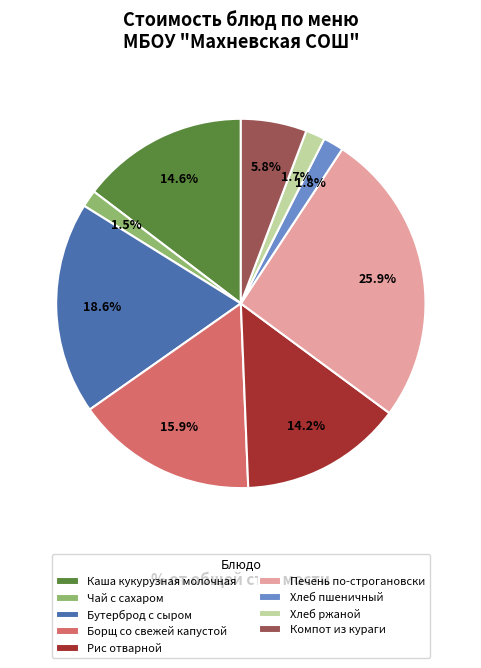

Does Печень по-строгановски represent more than half of the total?

No